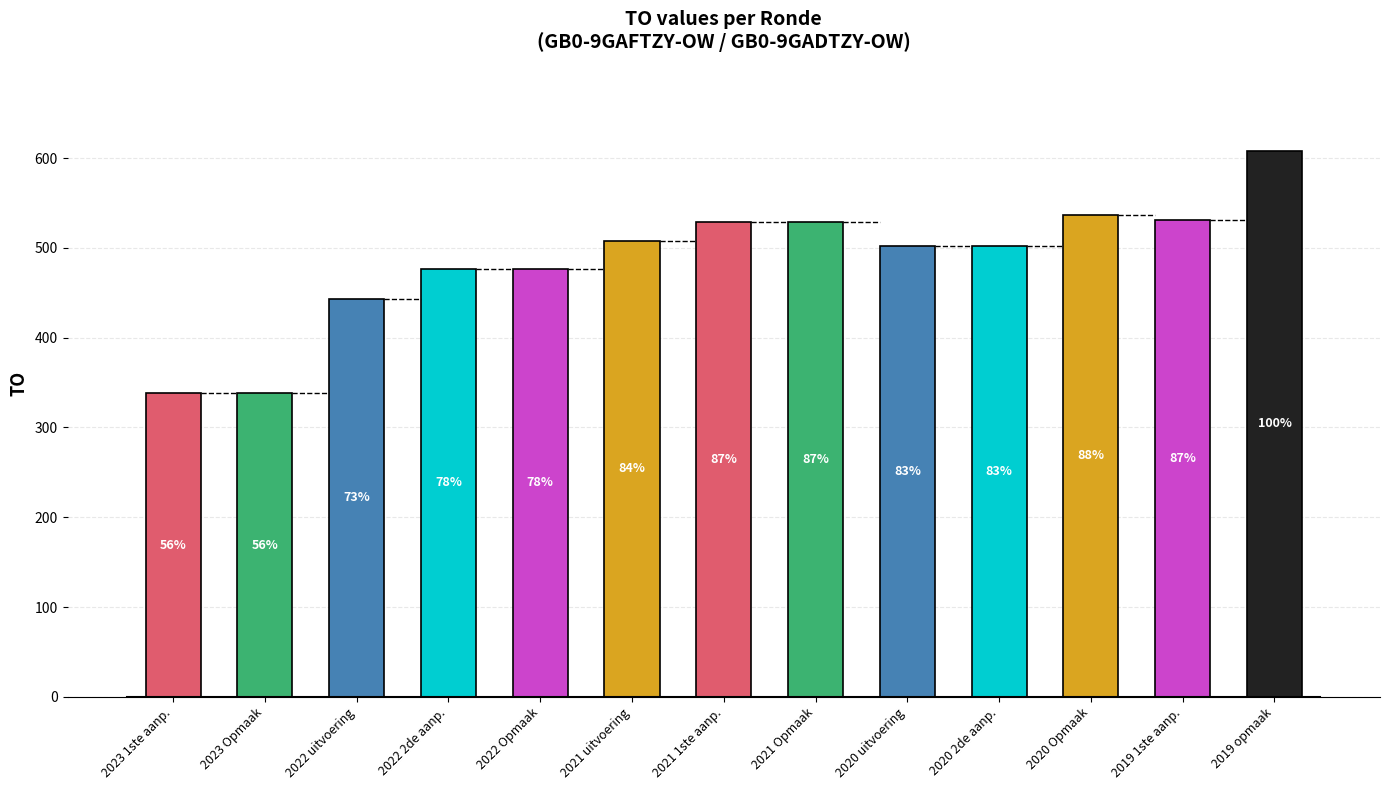

How many bars are there in total?

13